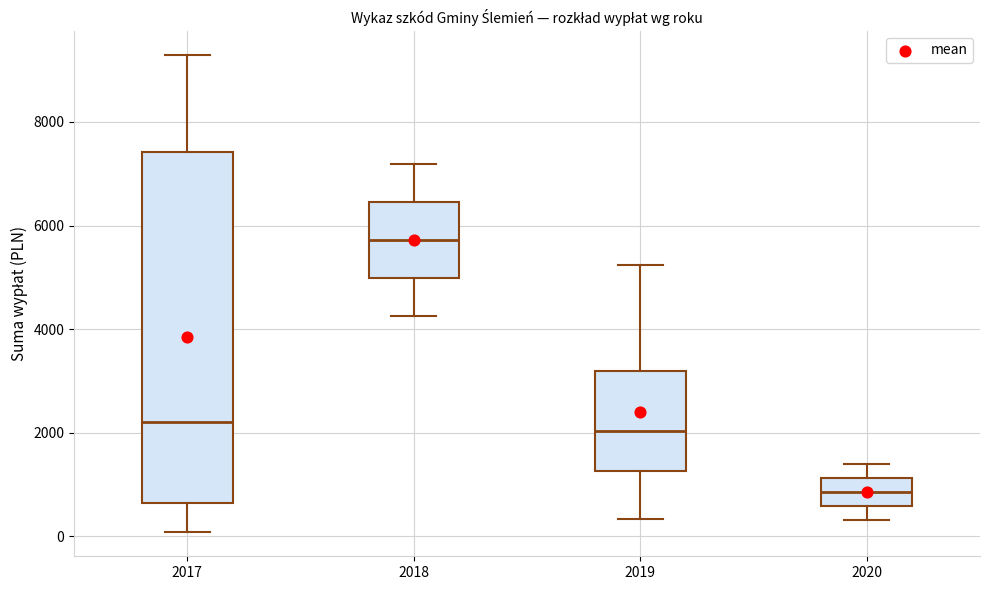

Reading left to right, transcribe this box plot: for each box, give where its median line is, the range the box spans, and where its two whiskers end, as read against the y-axis. The values are not printed on the chart, so give them approximately, as read against the axis.

2017: median 2200, box 600 to 7400, whiskers 0 to 9200
2018: median 5800, box 5000 to 6400, whiskers 4200 to 7200
2019: median 2000, box 1200 to 3200, whiskers 400 to 5200
2020: median 800, box 600 to 1200, whiskers 400 to 1400